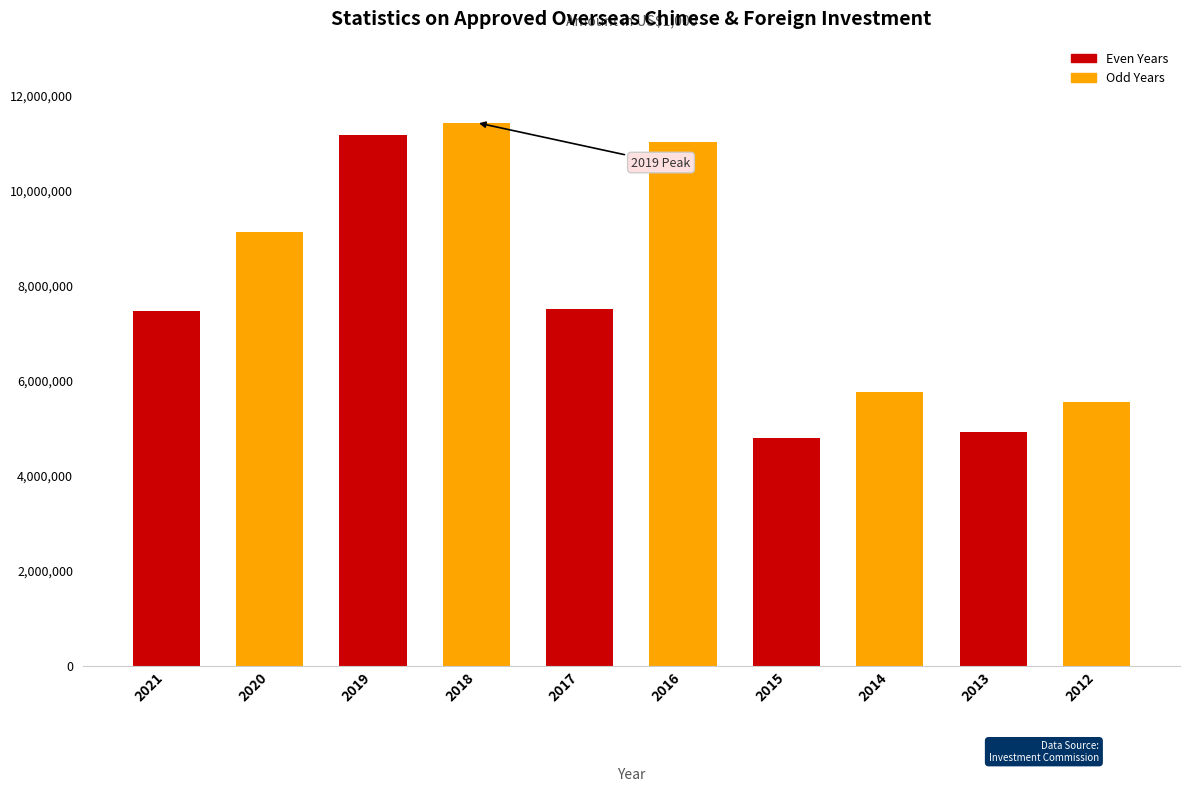

What is the value of the 7th bar from the left?

4782003.9